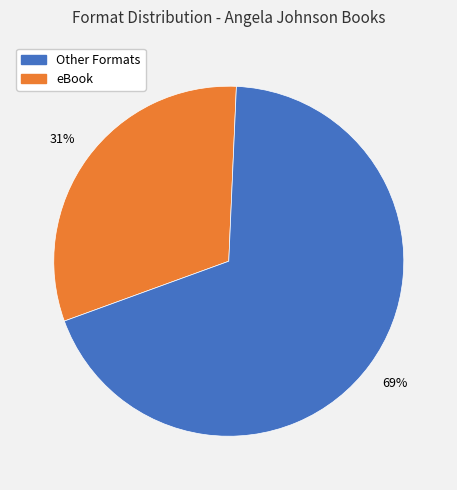

Does any single category account for the majority?

Yes